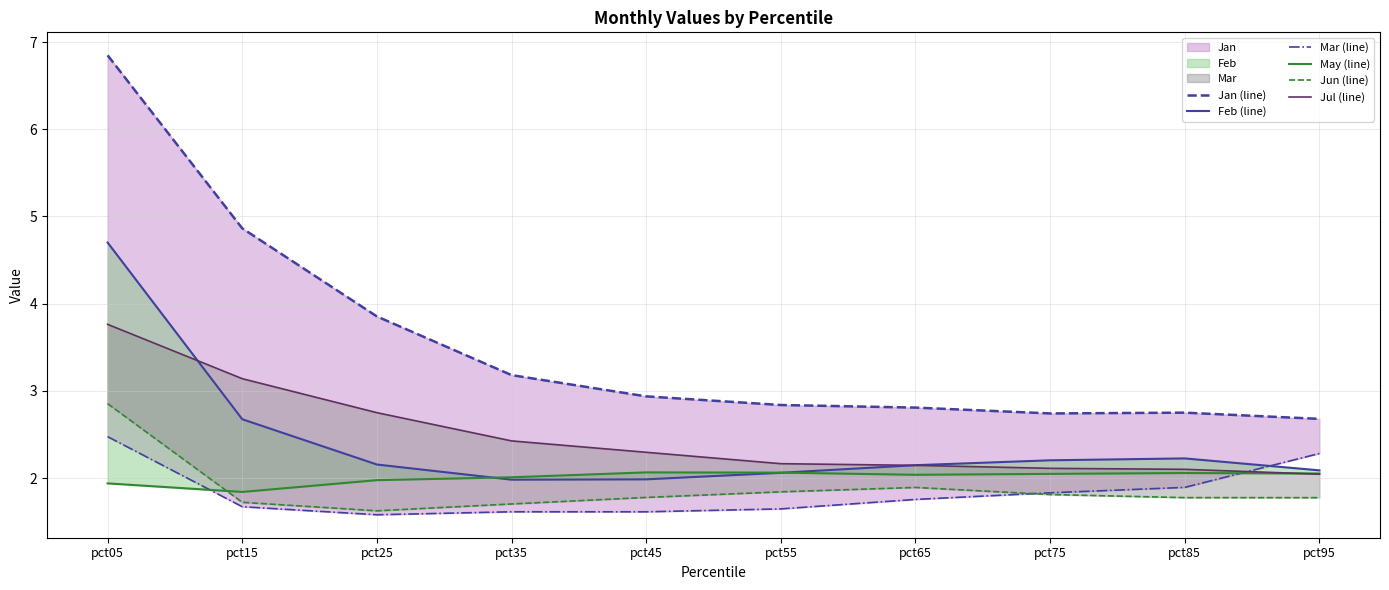

What is the difference between the second highest and minimum values in the Feb (line) series?

0.7